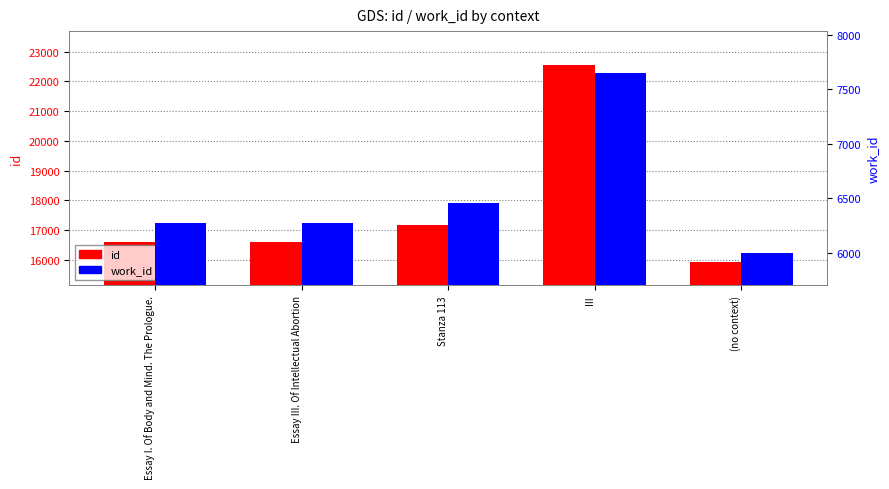

Are the bars horizontal?

No